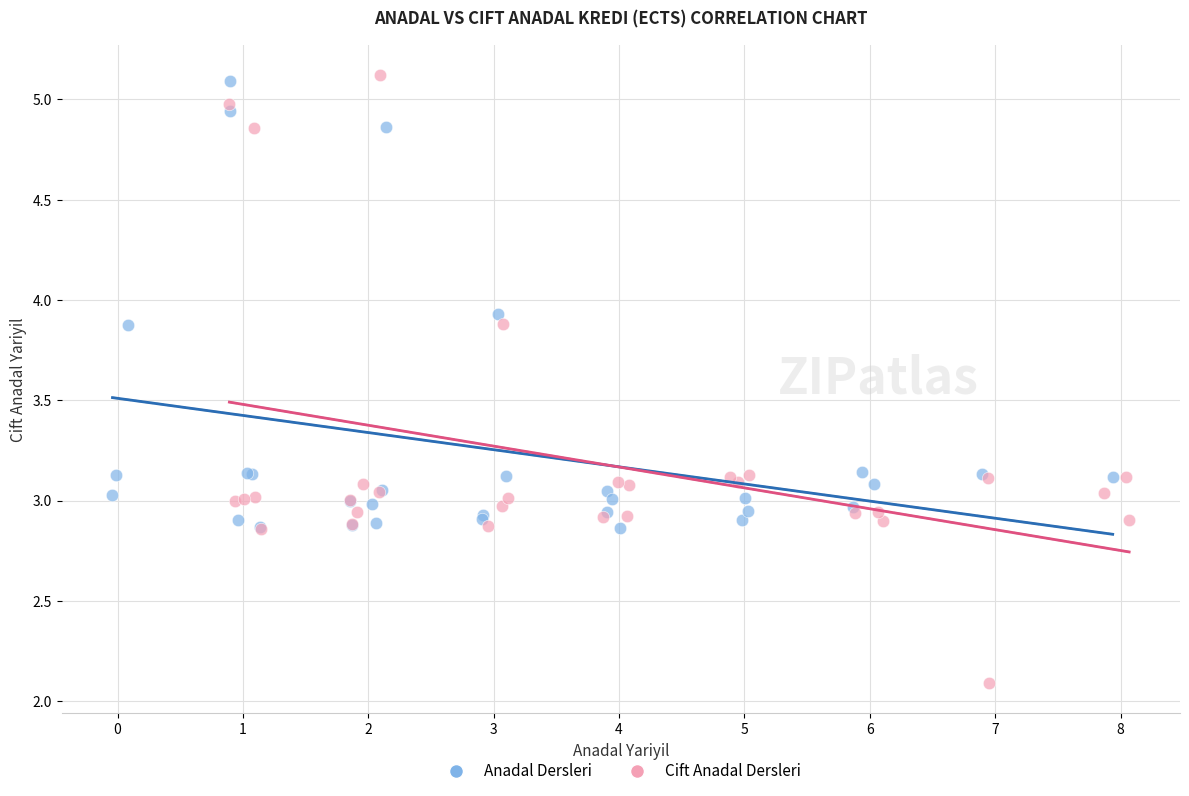

Which series contains the lowest Y value?

Cift Anadal Dersleri